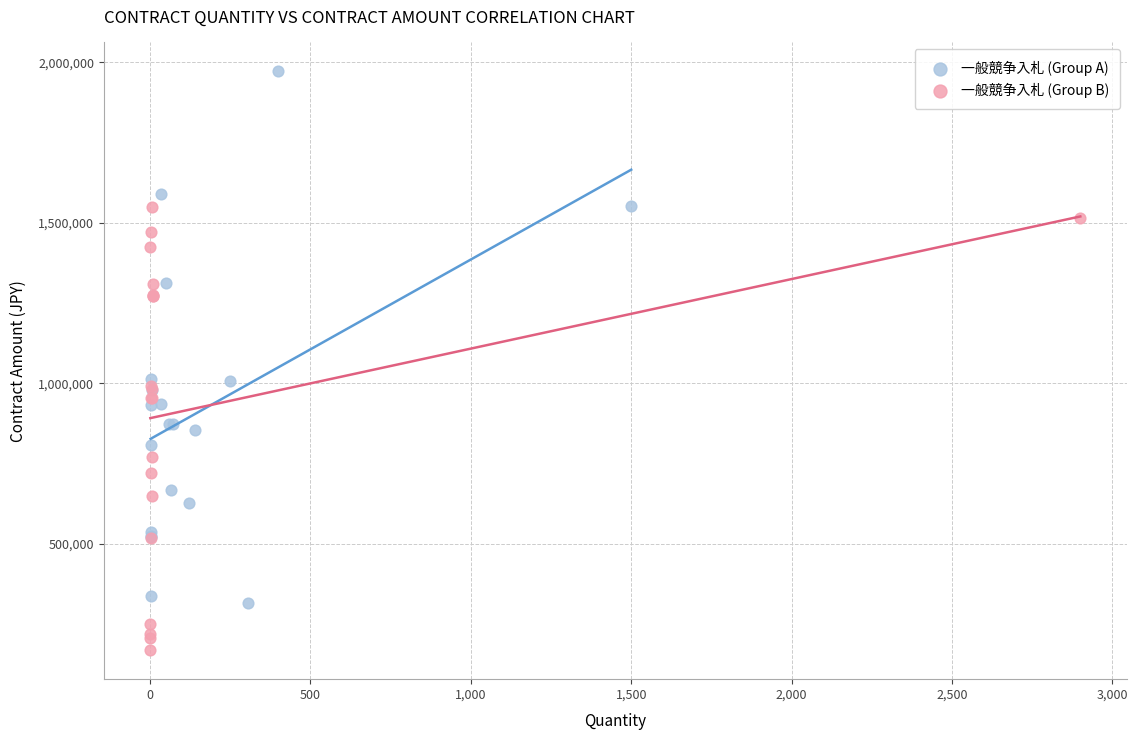

What are all the series names shown in the legend?

一般競争入札 (Group A), 一般競争入札 (Group B)